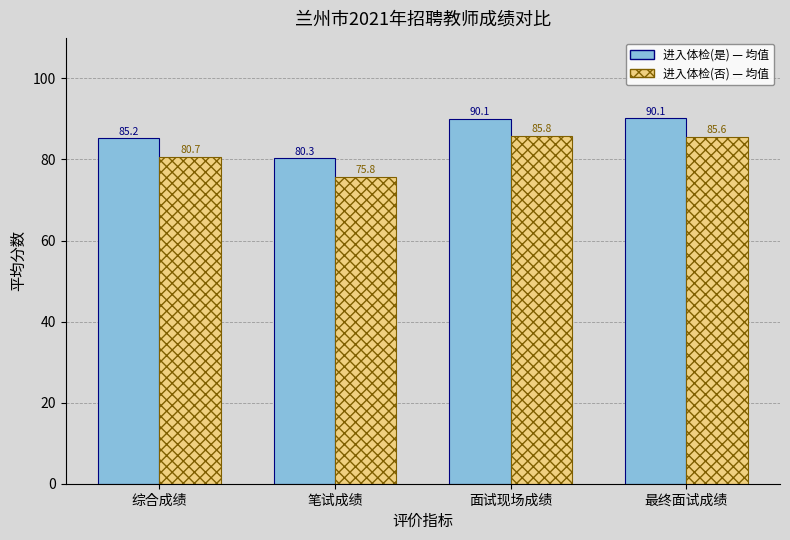

How many data points does each series have?

4